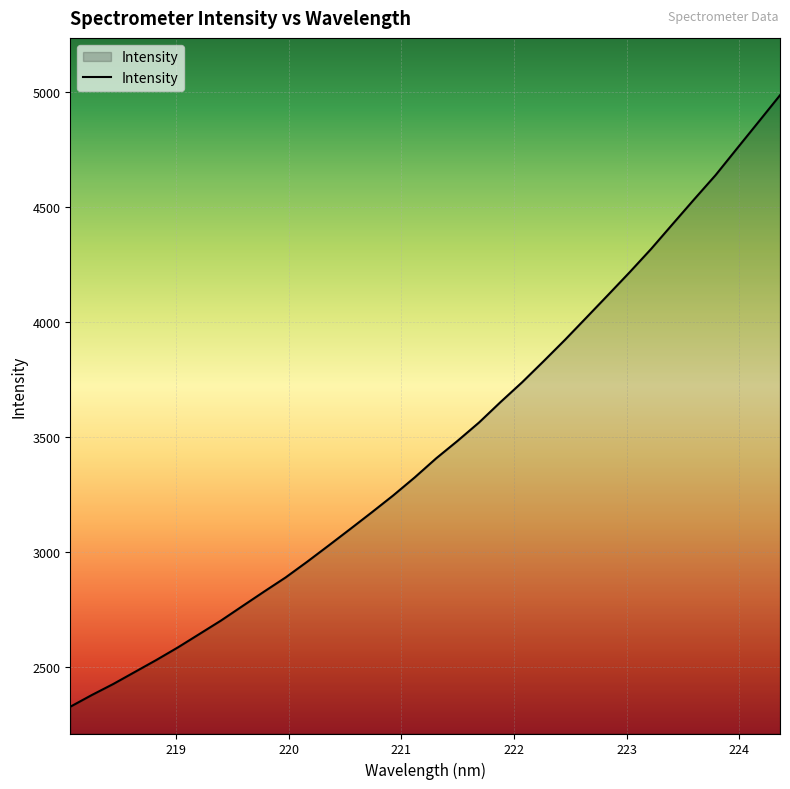

What is the difference between the maximum and minimum values?

2658.2